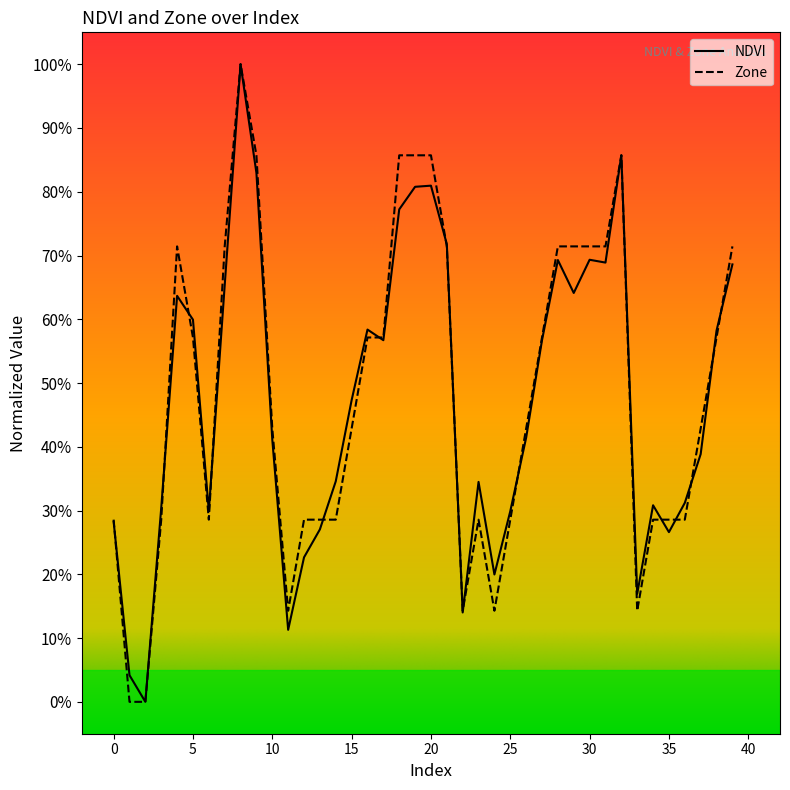

What is the maximum value shown in the chart?

100.0